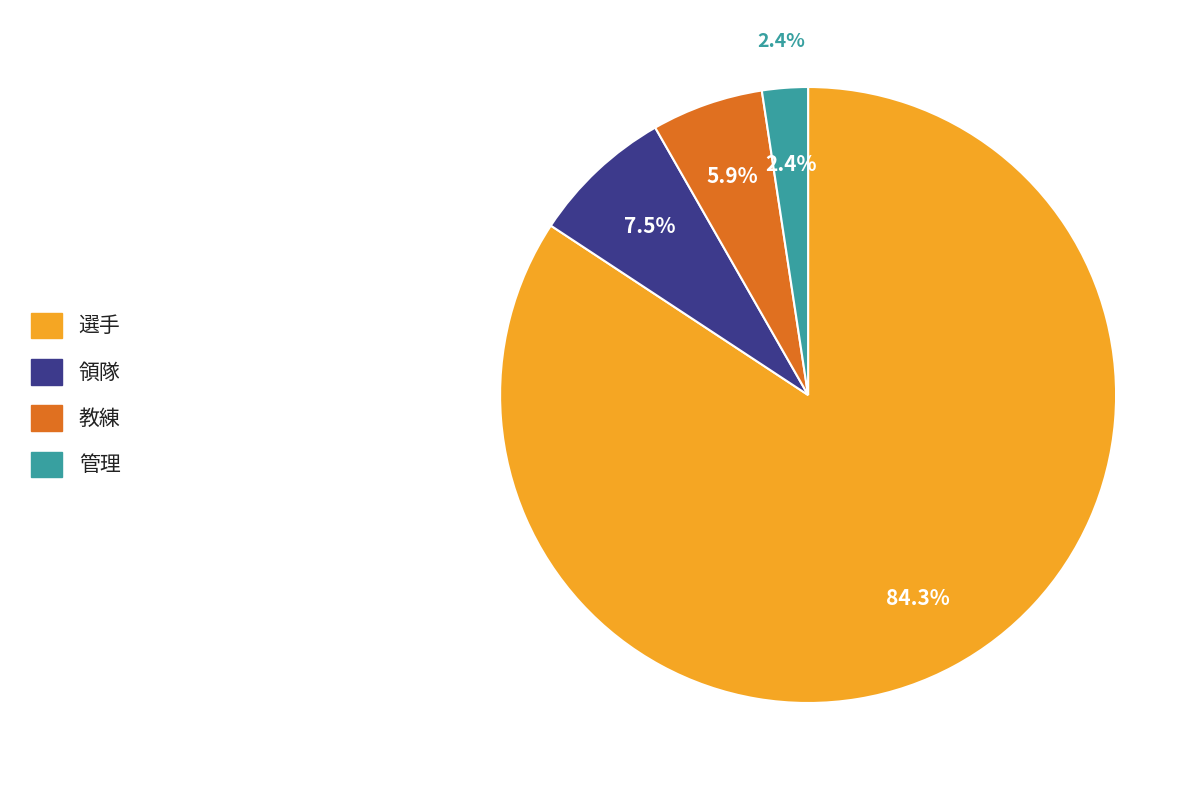

What is the total percentage of 管理 and 領隊?

9.9%